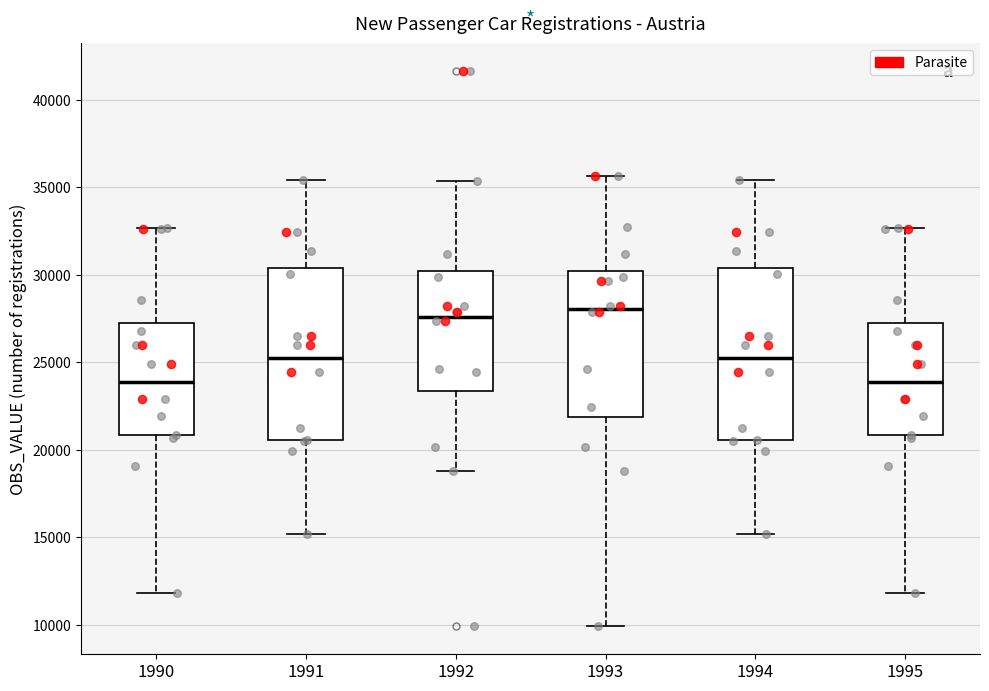

Reading left to right, transcribe this box plot: for each box, give where its median line is, the range the box spans, and where its two whiskers end, as read against the y-axis. The values are not printed on the chart, so give them approximately, as read against the axis.

1990: median 24000, box 21000 to 27000, whiskers 12000 to 32500
1991: median 25000, box 20500 to 30500, whiskers 15000 to 35500
1992: median 27500, box 23500 to 30000, whiskers 19000 to 35500
1993: median 28000, box 22000 to 30000, whiskers 10000 to 35500
1994: median 25000, box 20500 to 30500, whiskers 15000 to 35500
1995: median 24000, box 21000 to 27000, whiskers 12000 to 32500